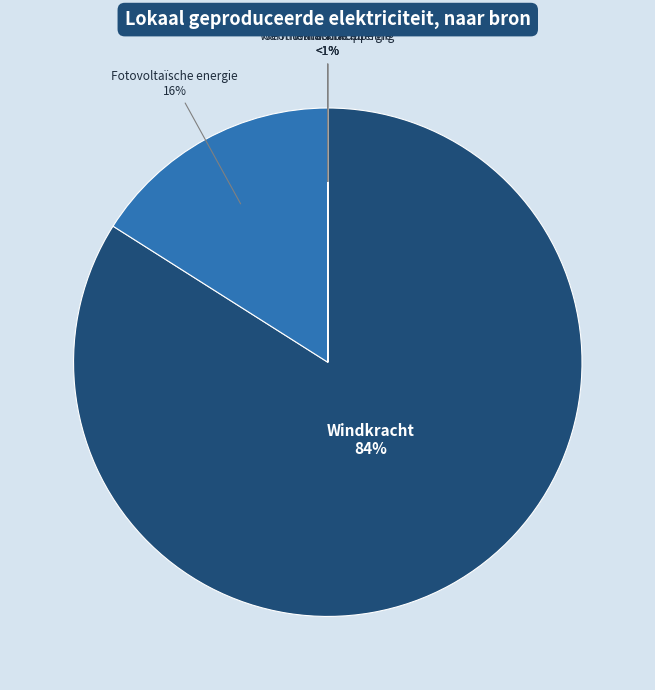

Which category accounts for the majority?

Windkracht